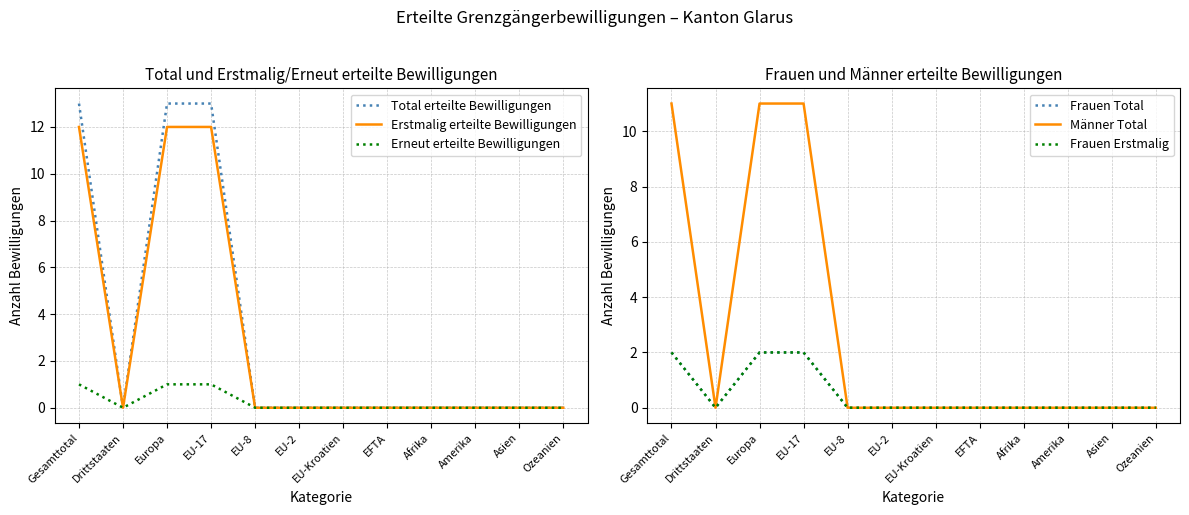

How many values in the Erneut erteilte Bewilligungen series exceed 0?

3